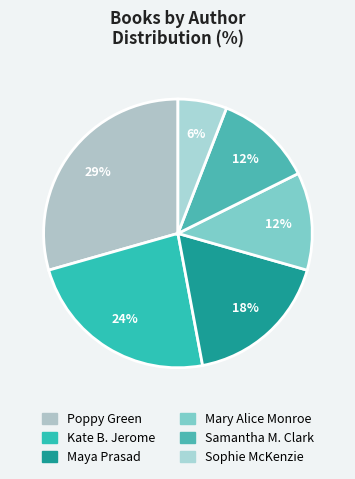

How many slices are in this pie chart?

6